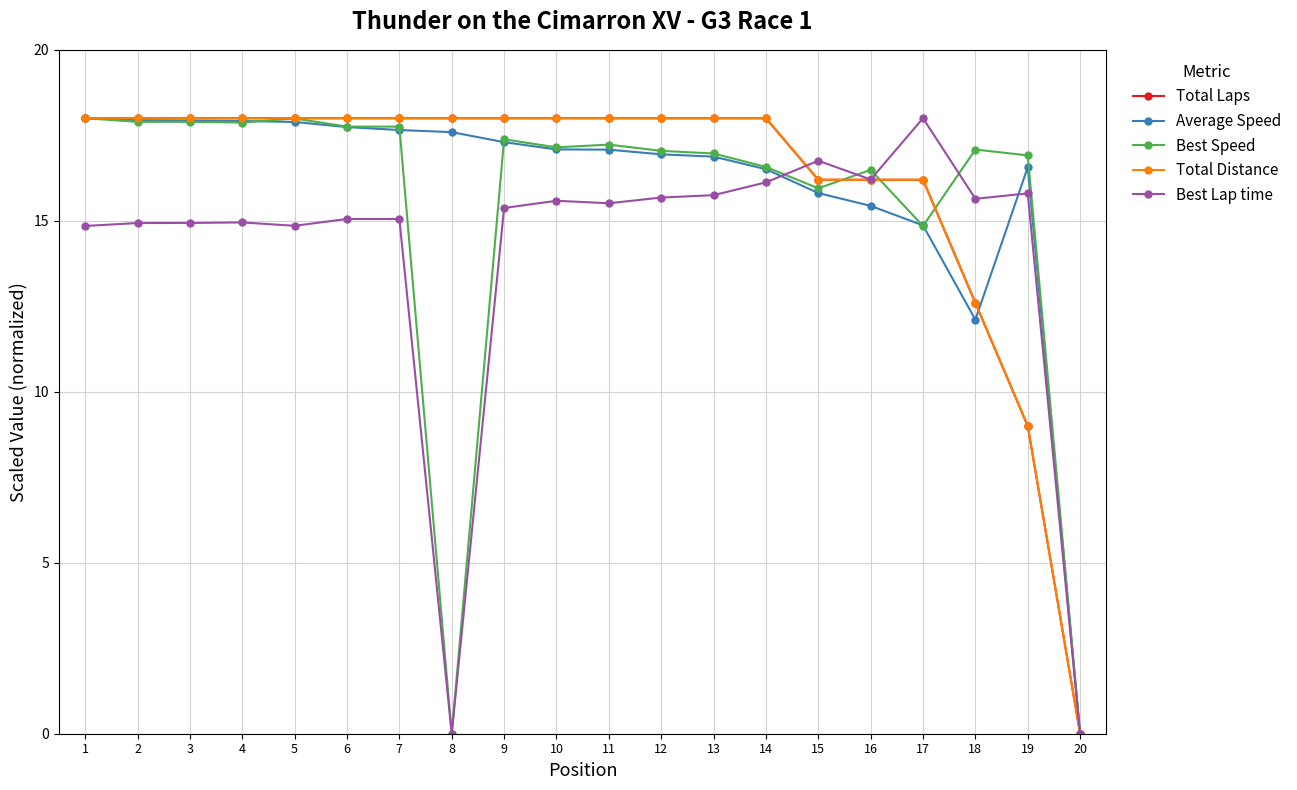

What is the difference between the second highest and minimum values in the Average Speed series?

17.9